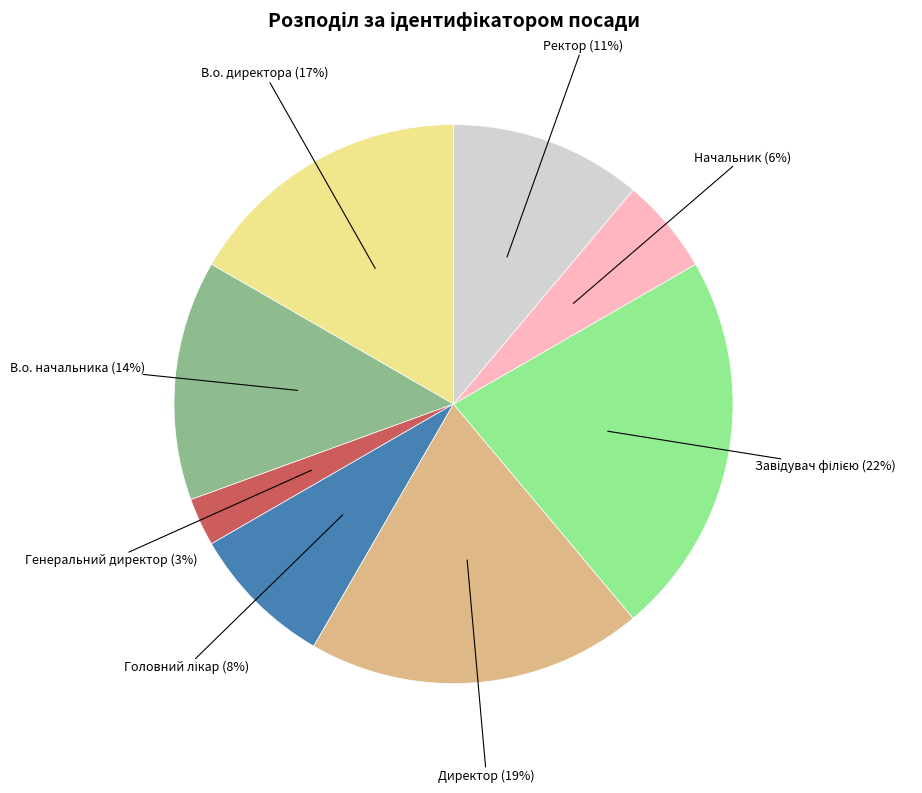

Is there a majority slice in this chart?

No